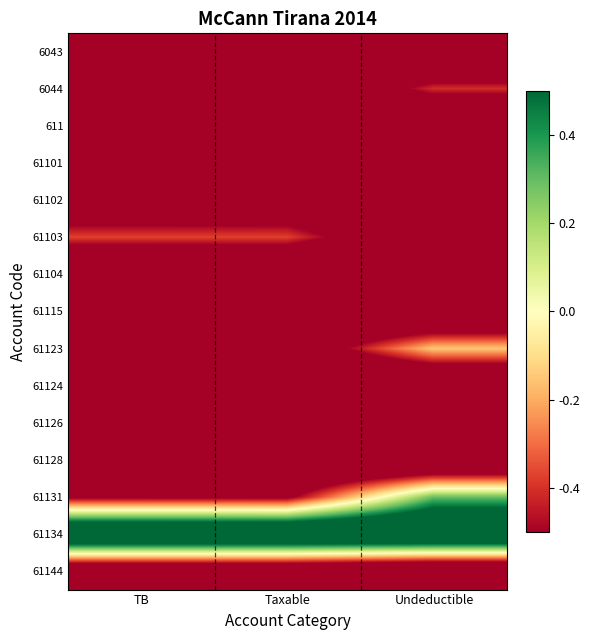

Reading left to right, list all the values displayed in this chart.

6043: TB=-1.0	Taxable=-1.0	Undeductible=-1.0
6044: TB=-0.9	Taxable=-0.9	Undeductible=-0.4
611: TB=-0.8	Taxable=-0.8	Undeductible=-1.0
61101: TB=-0.9	Taxable=-0.9	Undeductible=-1.0
61102: TB=-0.8	Taxable=-0.8	Undeductible=-1.0
61103: TB=-0.4	Taxable=-0.4	Undeductible=-0.8
61104: TB=-1.0	Taxable=-1.0	Undeductible=-1.0
61115: TB=-0.8	Taxable=-0.8	Undeductible=-1.0
61123: TB=-0.7	Taxable=-0.7	Undeductible=-0.1
61124: TB=-1.0	Taxable=-1.0	Undeductible=-1.0
61126: TB=-1.0	Taxable=-1.0	Undeductible=-0.8
61128: TB=-0.9	Taxable=-0.9	Undeductible=-1.0
61131: TB=-0.5	Taxable=-0.5	Undeductible=0.3
61134: TB=1.0	Taxable=1.0	Undeductible=1.0
61144: TB=-0.9	Taxable=-0.9	Undeductible=-1.0